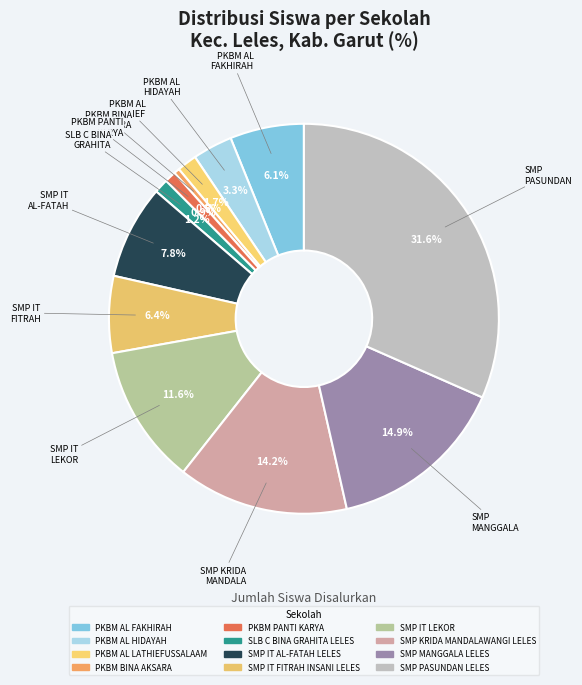

What is the ratio of the value at PKBM AL FAKHIRAH to the value at SMP PASUNDAN LELES?

0.2